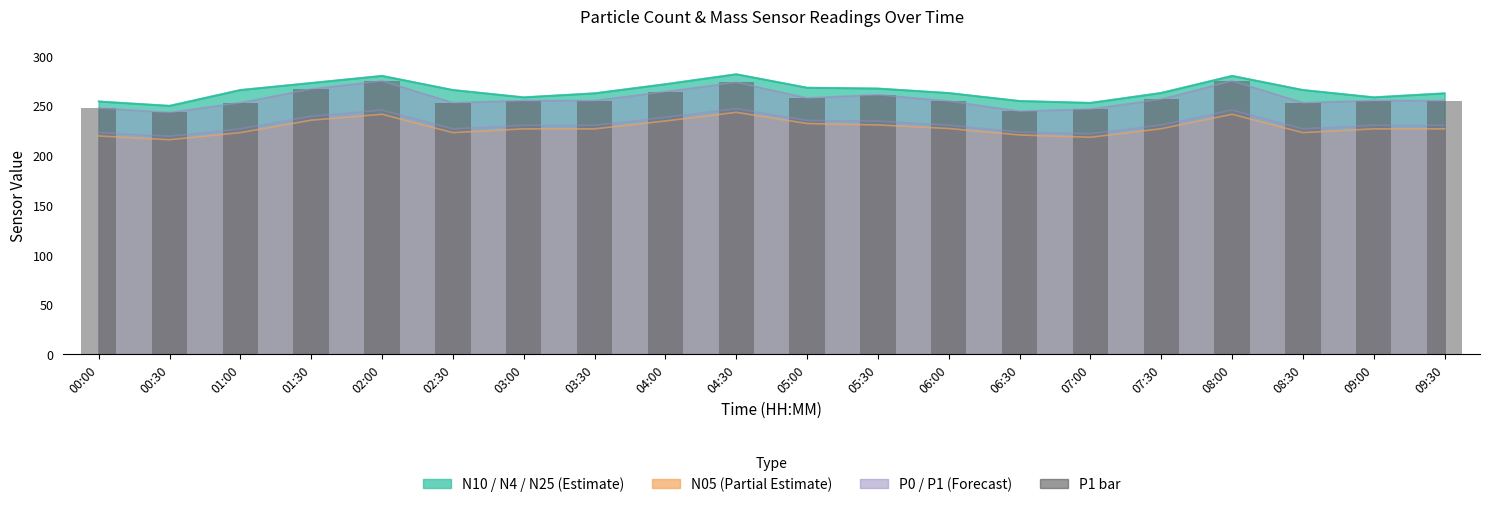

How many bars are there in total?

20